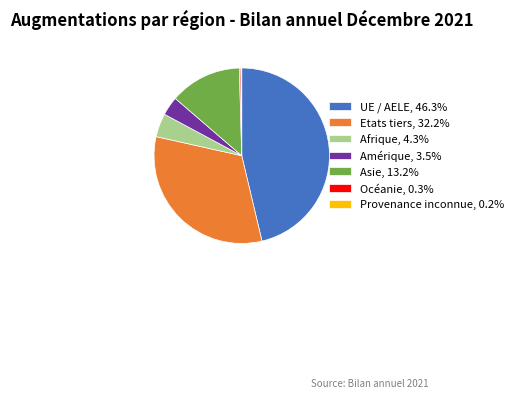

Does any single category account for the majority?

No